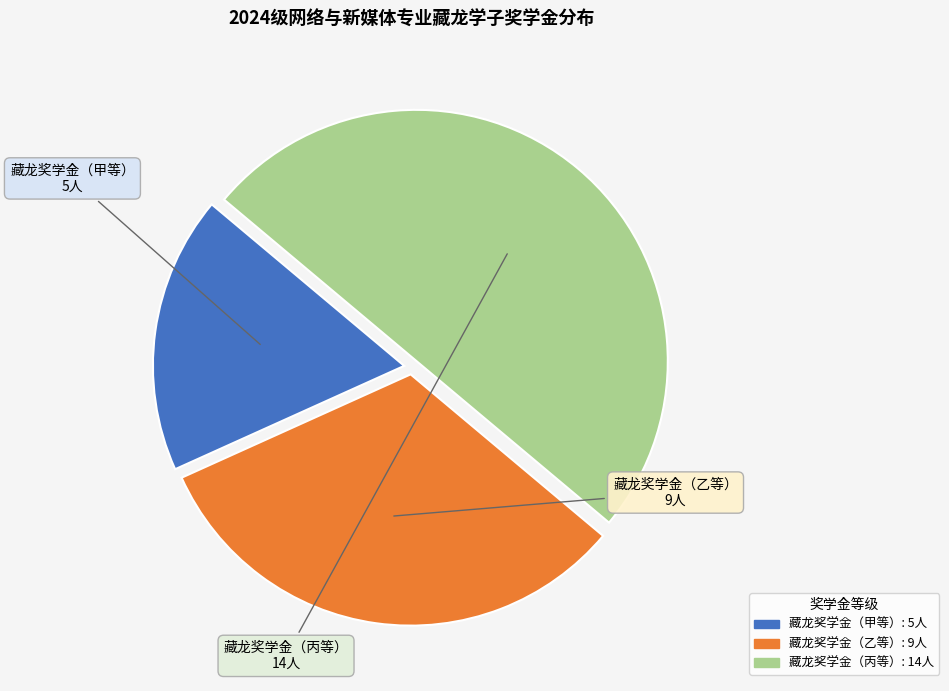

Rank the categories by value from lowest to highest.

藏龙奖学金（甲等）, 藏龙奖学金（乙等）, 藏龙奖学金（丙等）